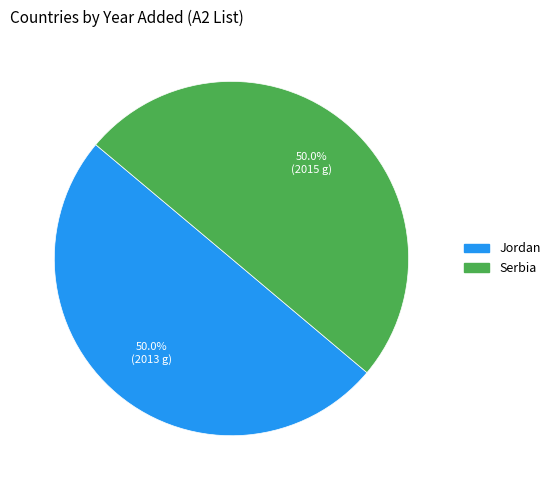

How many segments does this pie chart have?

2